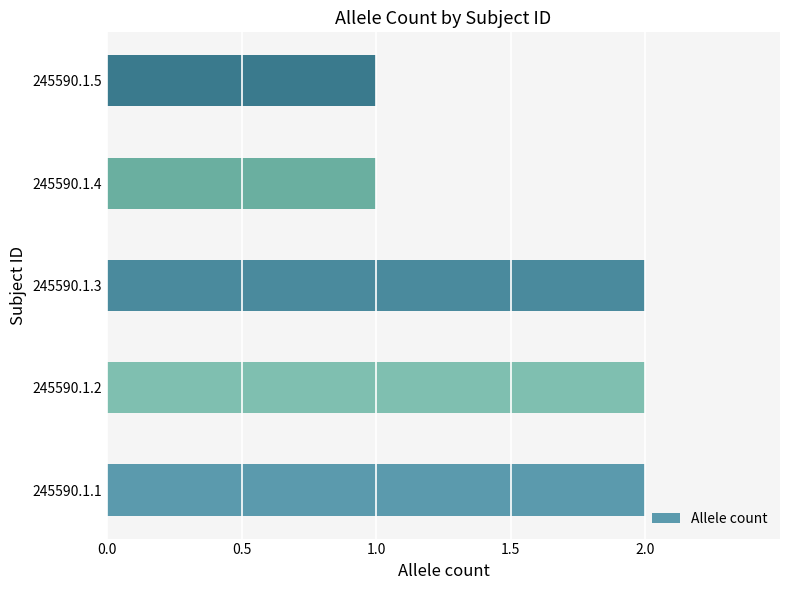

True or false: the data shows 2 at 245590.1.2.

True